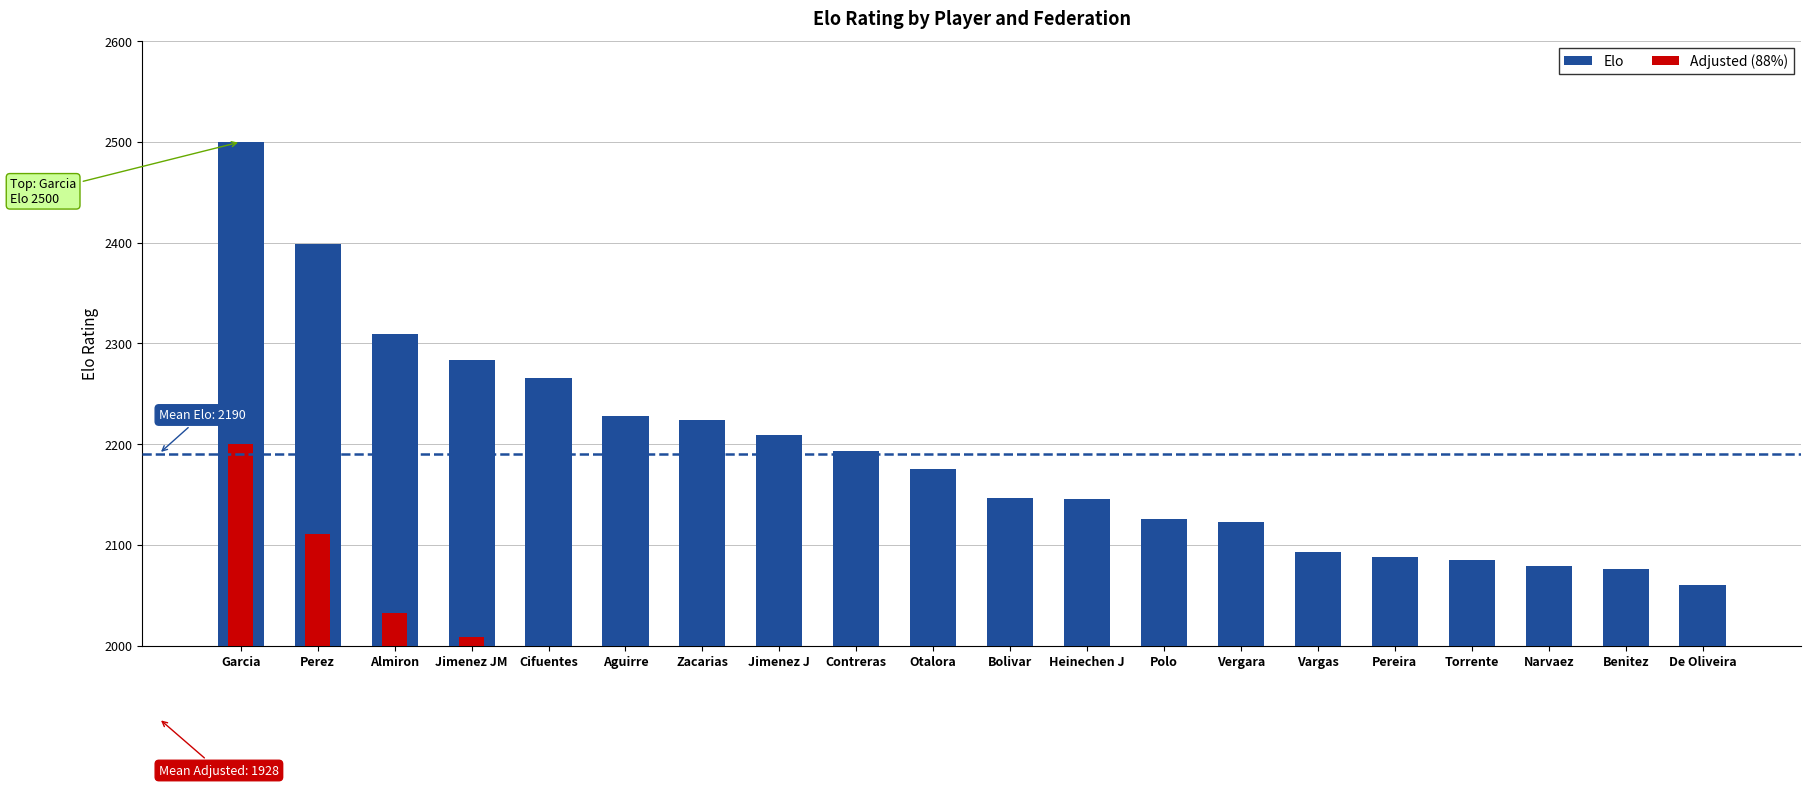

The Elo series shows 2079.0 at Narvaez. True or false?

True